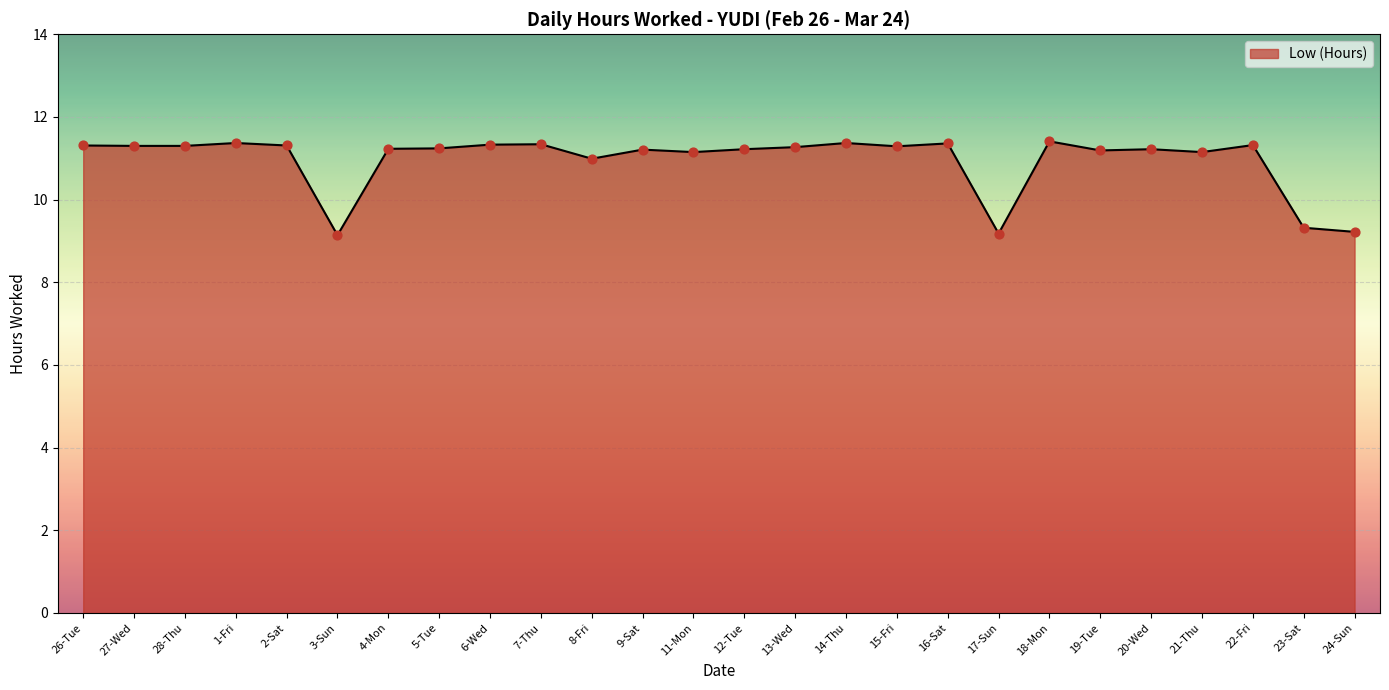

Between 3-Sun and 12-Tue, which is larger?

12-Tue